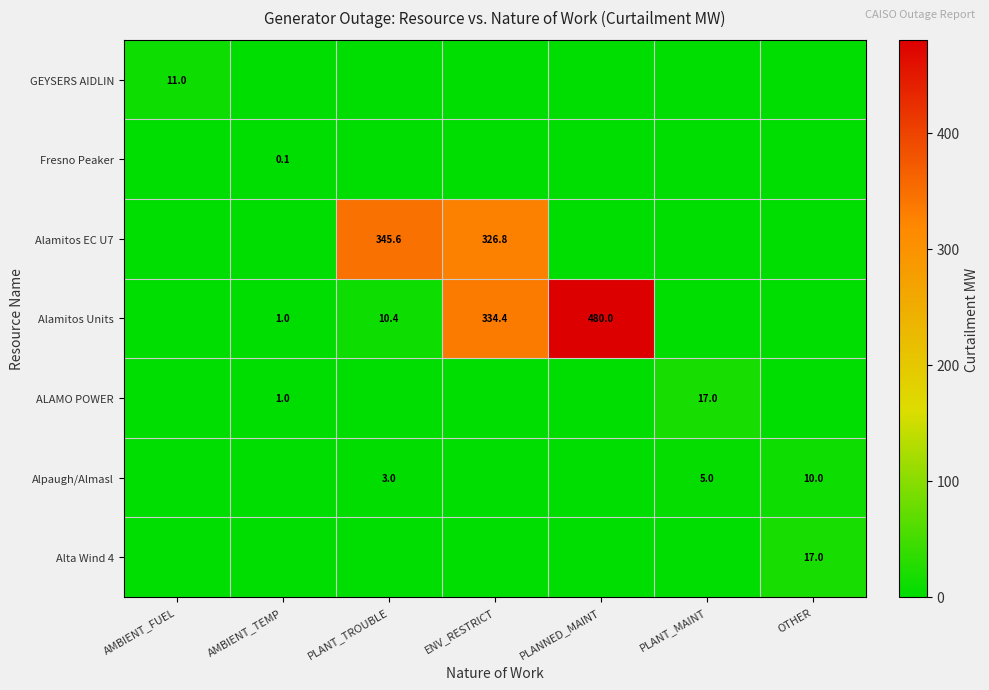

True or false: ALAMO POWER has a value of 0.4 at AMBIENT_TEMP.

False